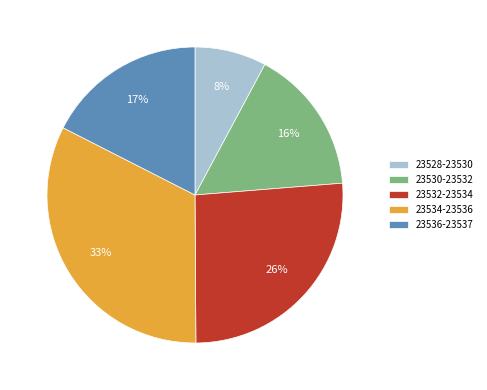

Do 23528-23530 and 23530-23532 together represent more than half of the pie?

No